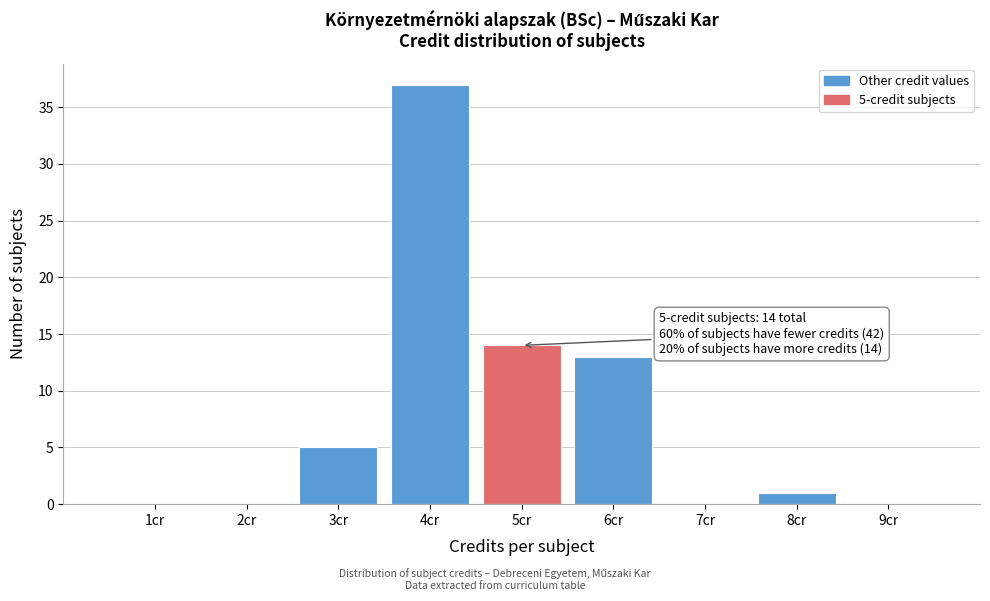

Over which range of the x-axis is the bar tallest?

3.5 to 4.5